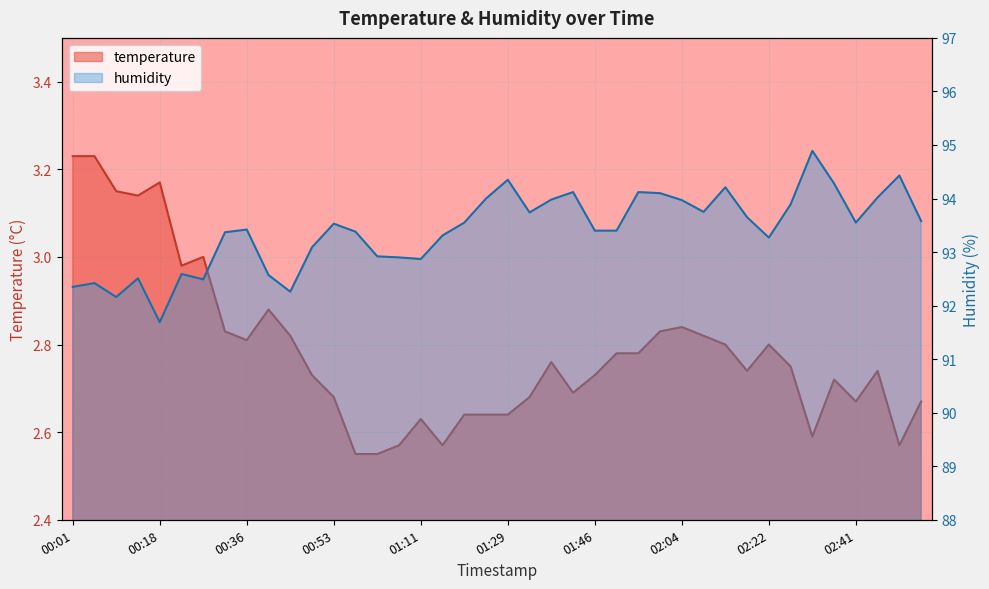

What is the value of the temperature point at the 6th from the left?

3.0